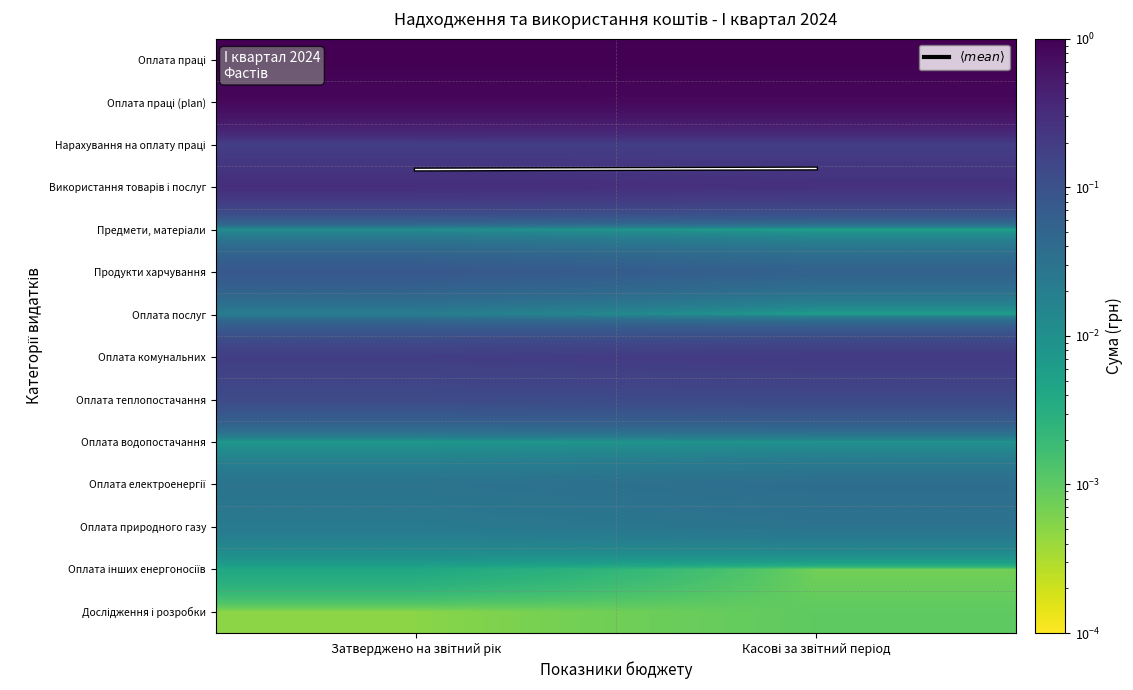

Which has a higher value, Затверджено на звітний рік or Касові за звітний період?

Затверджено на звітний рік